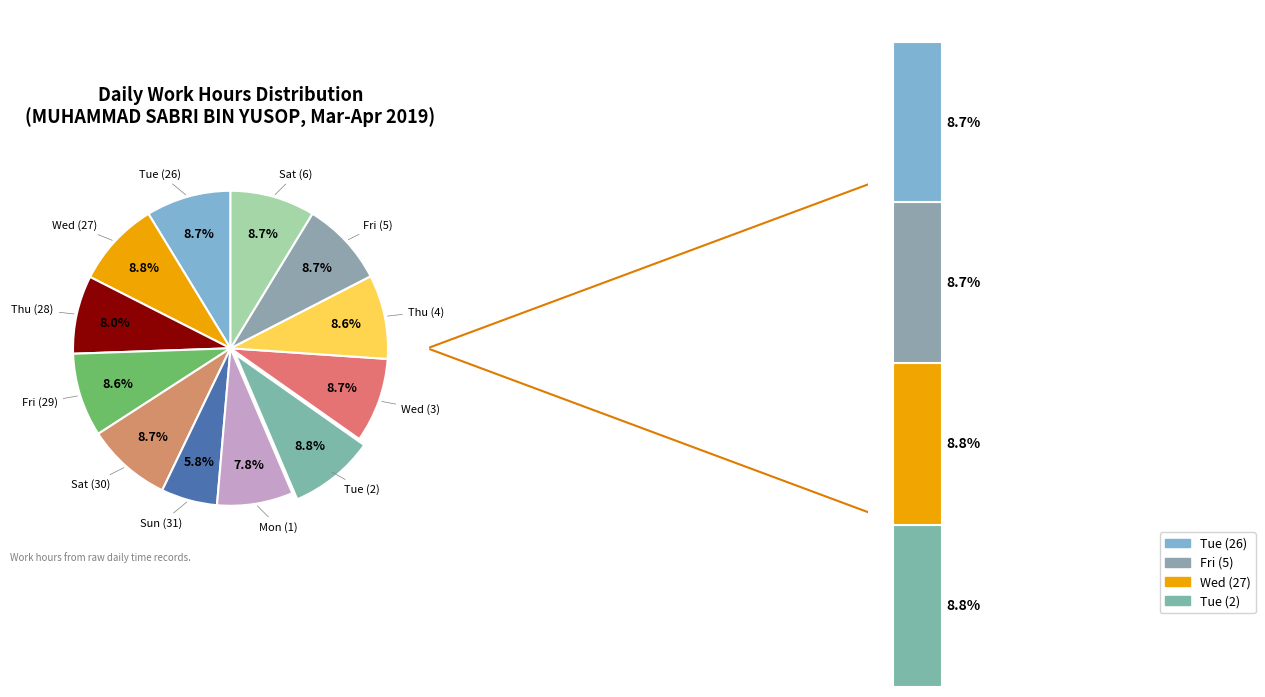

Rank the categories by value from lowest to highest.

Sun (31), Mon (1), Thu (28), Fri (29), Thu (4), Wed (3), Sat (6), Tue (26), Sat (30), Fri (5), Wed (27), Tue (2)